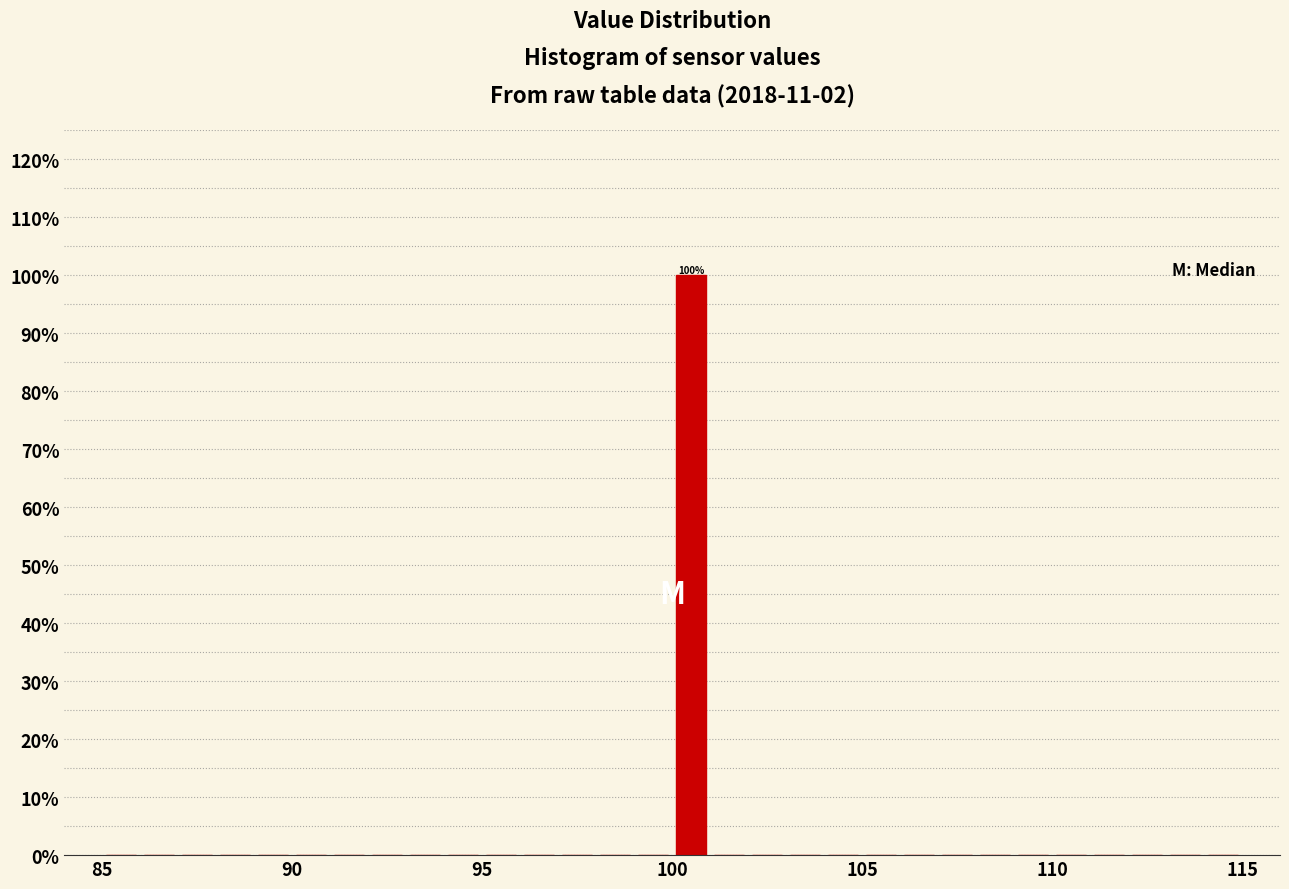

Around what value on the x-axis is the tallest bar? Give the approximate position of its centre, as read against the axis.

100.5